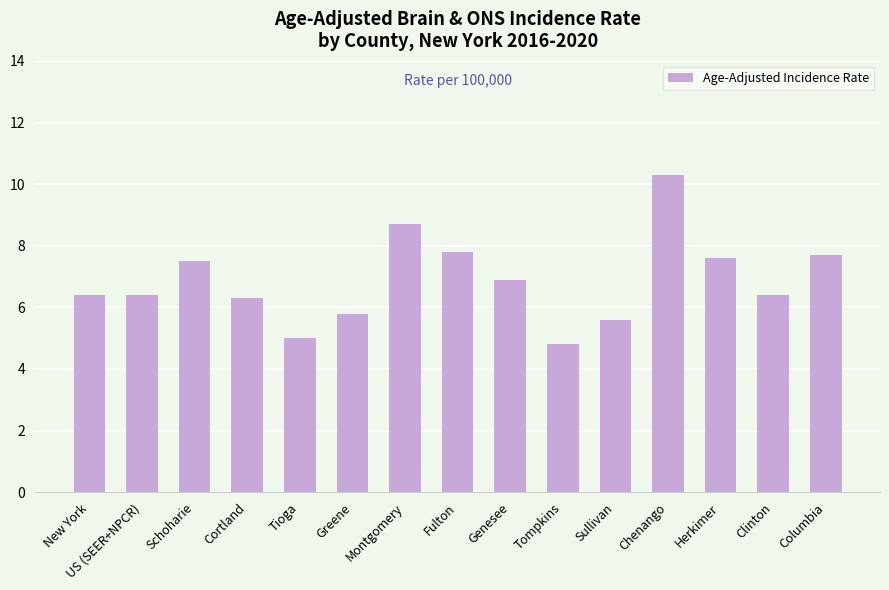

Reading left to right, list all the values displayed in this chart.

6.4	6.4	7.5	6.3	5.0	5.8	8.7	7.8	6.9	4.8	5.6	10.3	7.6	6.4	7.7